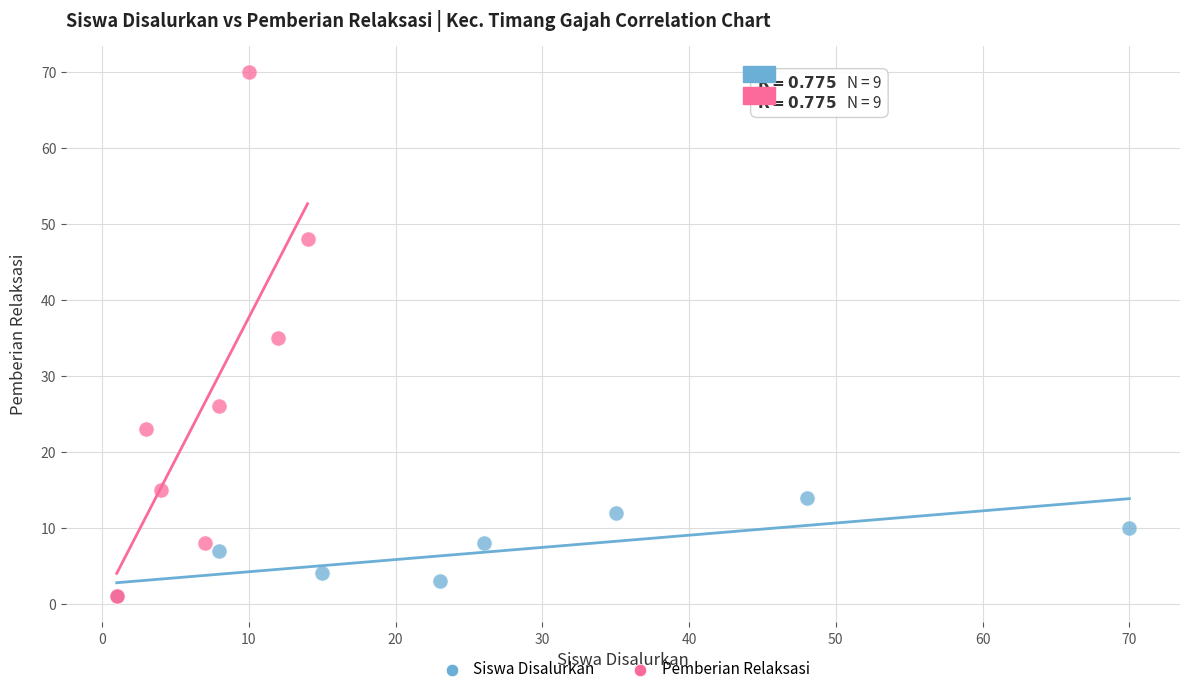

Which series has the largest Y range (max minus min)?

Pemberian Relaksasi